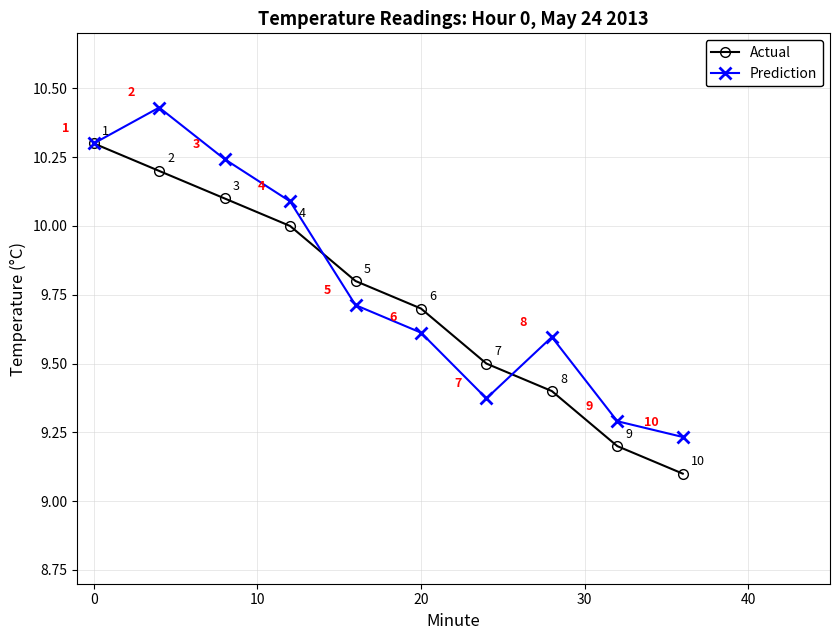

What is the value of the Prediction point at the 7th from the left?

9.4